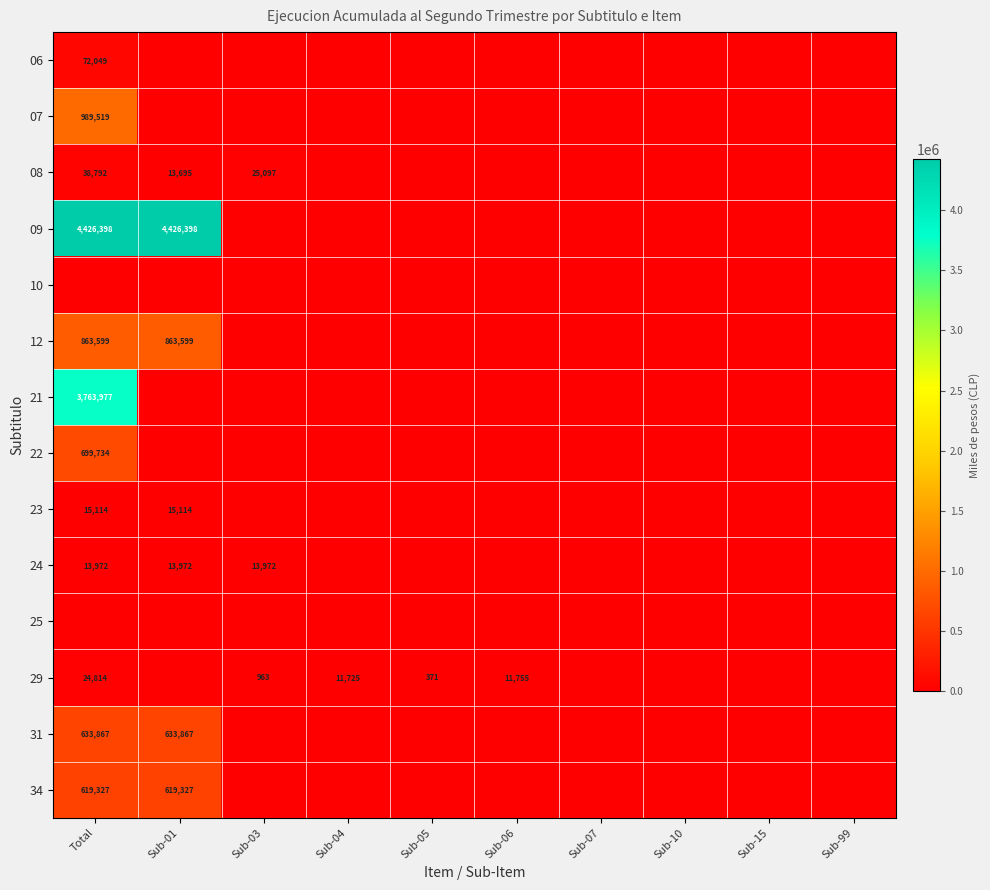

At which category is the sum across all series the highest?

Total